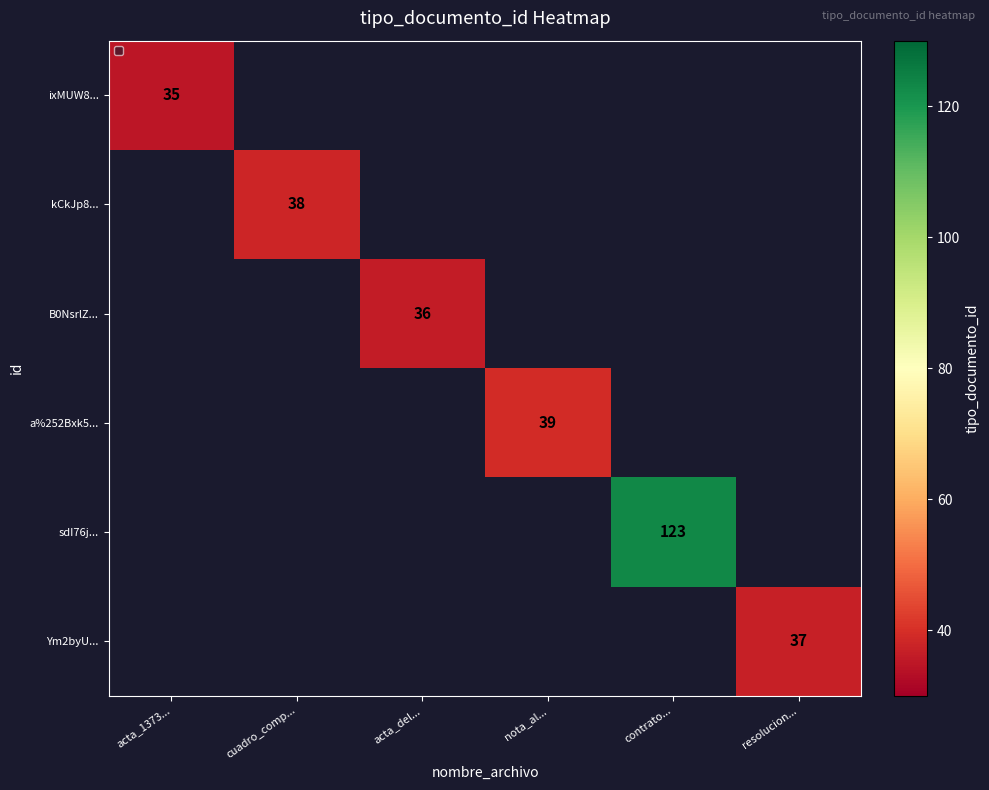

Is it true that sdI76j... equals 123 at contrato...?

True